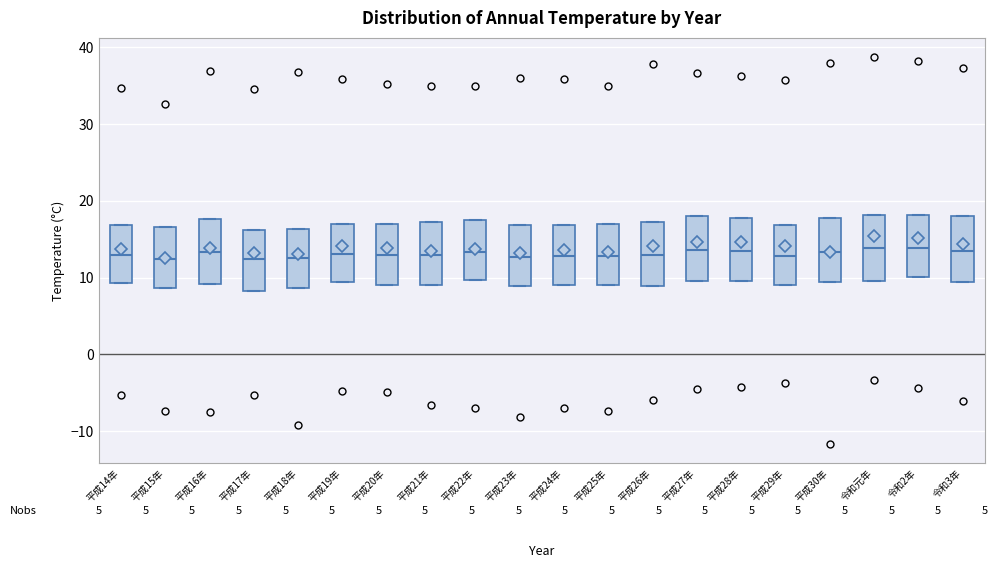

Reading left to right, transcribe this box plot: for each box, give where its median line is, the range the box spans, and where its two whiskers end, as read against the y-axis. The values are not printed on the chart, so give them approximately, as read against the axis.

平成14年: median 13, box 9 to 17, whiskers 9 to 17
平成15年: median 12, box 9 to 17, whiskers 9 to 17
平成16年: median 13, box 9 to 18, whiskers 9 to 18
平成17年: median 12, box 8 to 16, whiskers 8 to 16
平成18年: median 13, box 9 to 16, whiskers 9 to 16
平成19年: median 13, box 9 to 17, whiskers 9 to 17
平成20年: median 13, box 9 to 17, whiskers 9 to 17
平成21年: median 13, box 9 to 17, whiskers 9 to 17
平成22年: median 13, box 10 to 18, whiskers 10 to 18
平成23年: median 13, box 9 to 17, whiskers 9 to 17
平成24年: median 13, box 9 to 17, whiskers 9 to 17
平成25年: median 13, box 9 to 17, whiskers 9 to 17
平成26年: median 13, box 9 to 17, whiskers 9 to 17
平成27年: median 14, box 10 to 18, whiskers 10 to 18
平成28年: median 14, box 10 to 18, whiskers 10 to 18
平成29年: median 13, box 9 to 17, whiskers 9 to 17
平成30年: median 13, box 9 to 18, whiskers 9 to 18
令和元年: median 14, box 10 to 18, whiskers 10 to 18
令和2年: median 14, box 10 to 18, whiskers 10 to 18
令和3年: median 14, box 9 to 18, whiskers 9 to 18